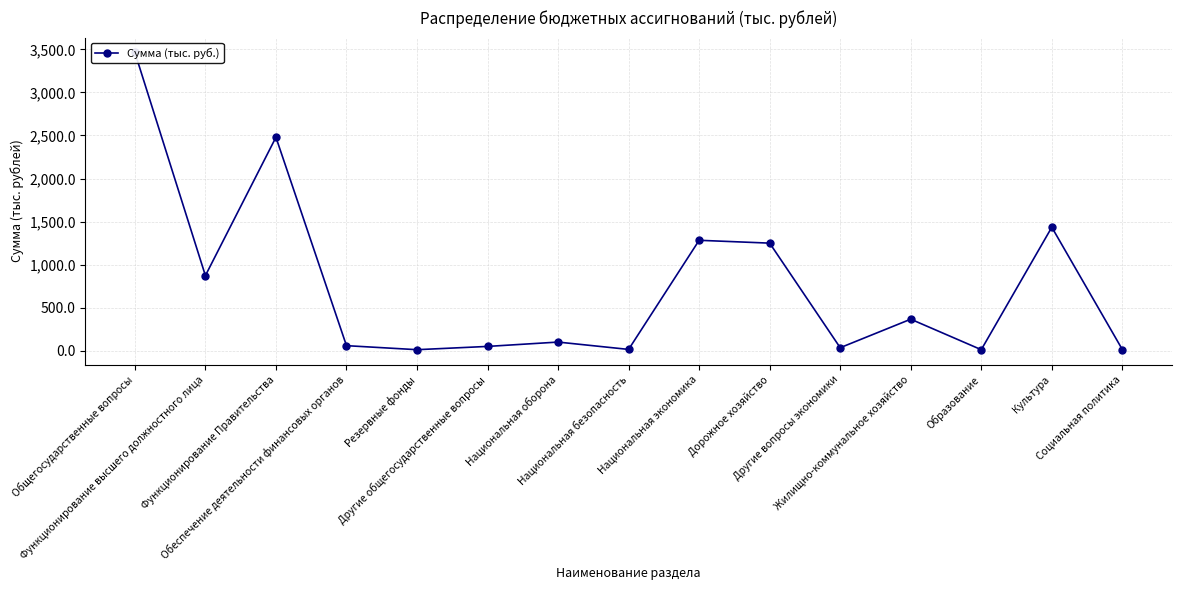

Reading left to right, what are all the values shown in this chart?

Общегосударственные вопросы=3465.2	Функционирование высшего должностного лица=871.1	Функционирование Правительства=2479.3	Обеспечение деятельности финансовых органов=56.8	Резервные фонды=10.0	Другие общегосударственные вопросы=48.0	Национальная оборона=98.5	Национальная безопасность=13.2	Национальная экономика=1281.7	Дорожное хозяйство=1248.7	Другие вопросы экономики=33.0	Жилищно-коммунальное хозяйство=364.5	Образование=10.0	Культура=1433.5	Социальная политика=12.0